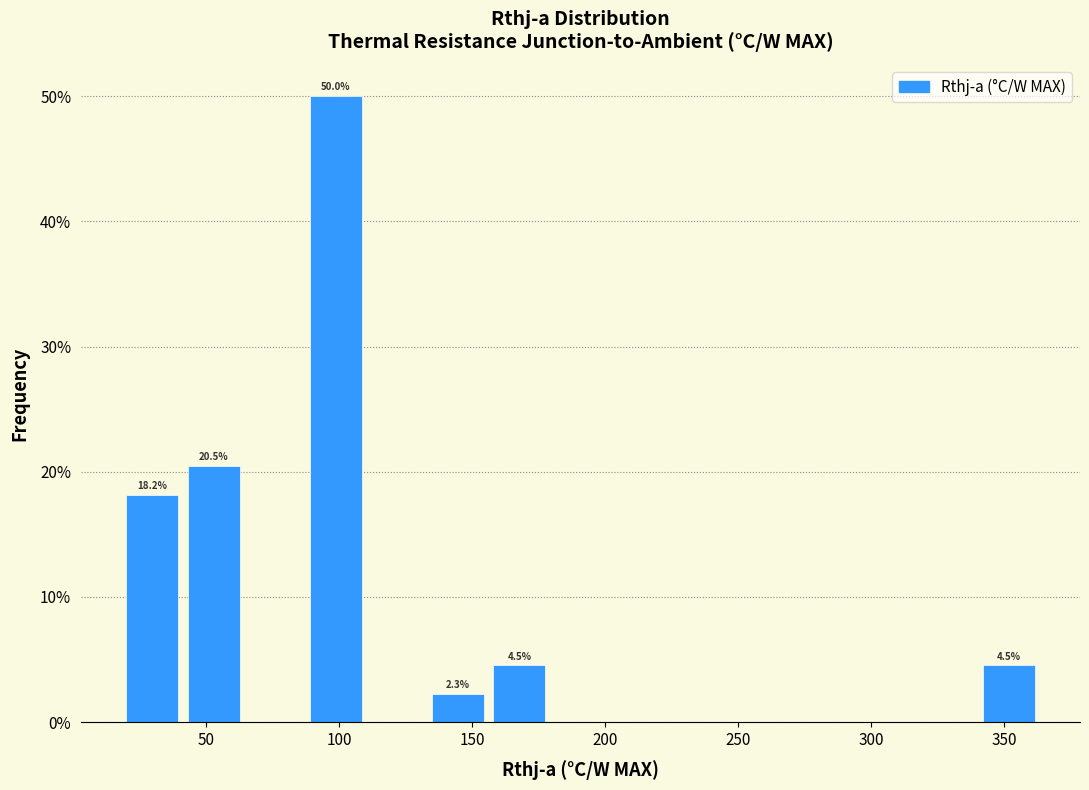

Over which range of the x-axis is the bar tallest?

89 to 112